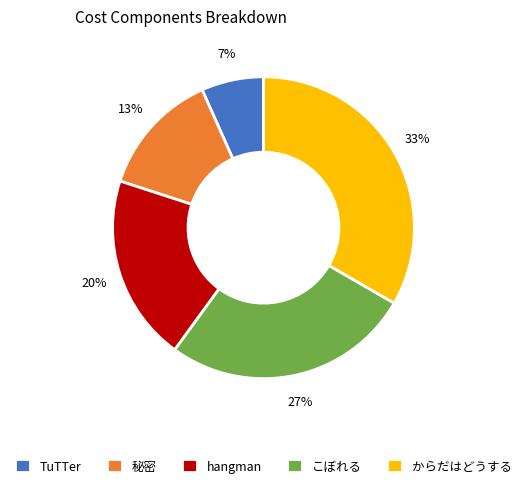

What percentage is the からだはどうする slice, to the nearest percent?

33%